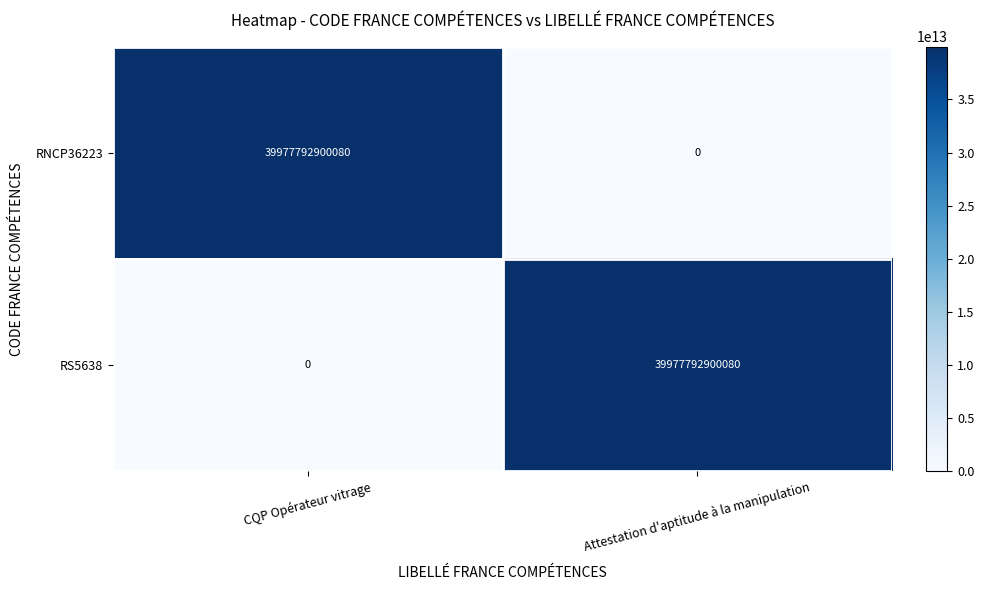

At which label does RS5638 reach its minimum?

CQP Opérateur vitrage